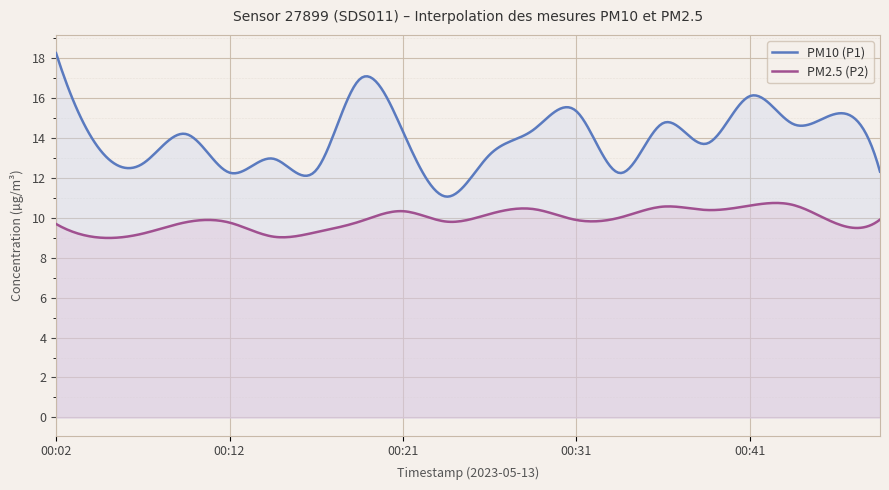

True or false: PM10 (P1) has a value of 14.3 at 00:21.

True